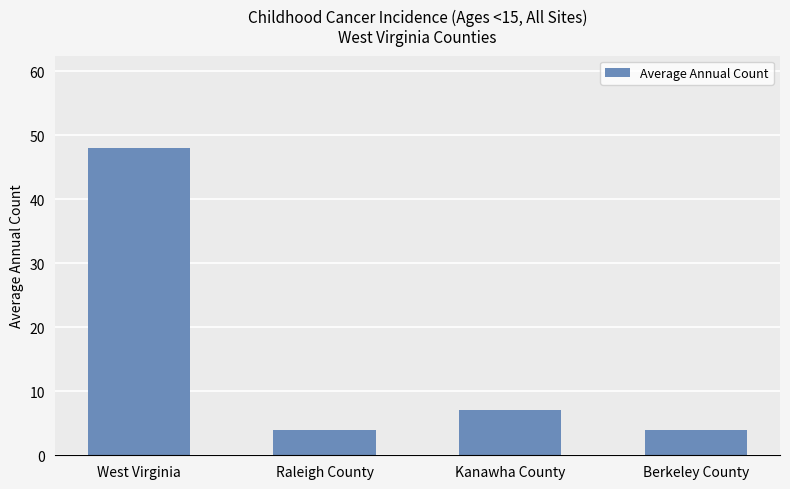

How many data points does each series have?

4